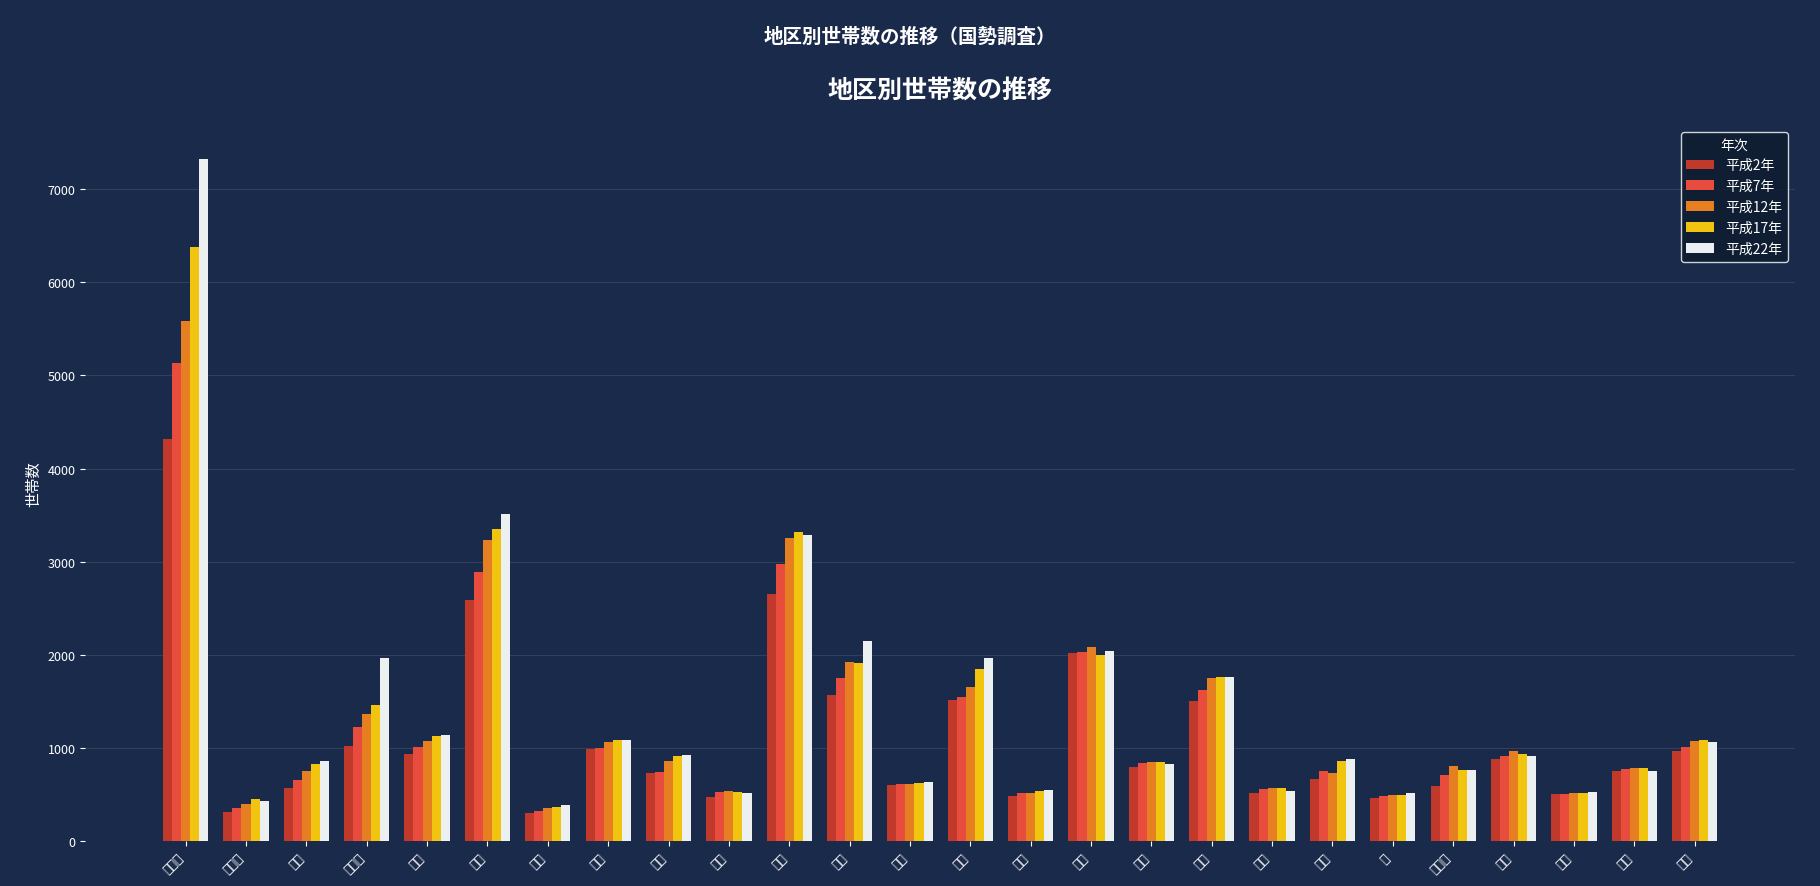

What is the label of the 14th bar from the right?

内山